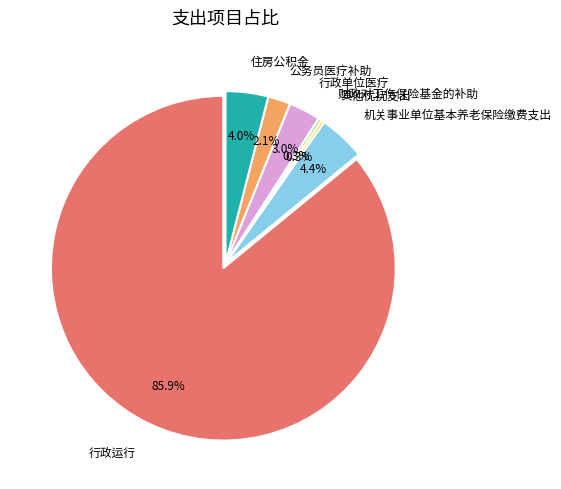

How many slices are in this pie chart?

7